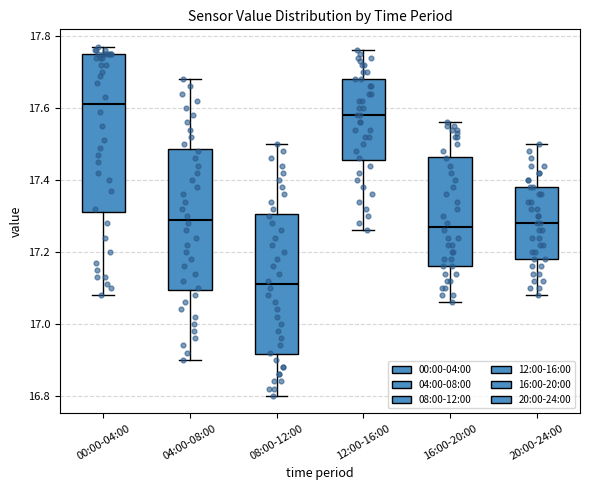

Where does the median line of the box for 00:00-04:00 sit on the y-axis? The values are not printed on the chart, so give them approximately, as read against the axis.

17.62